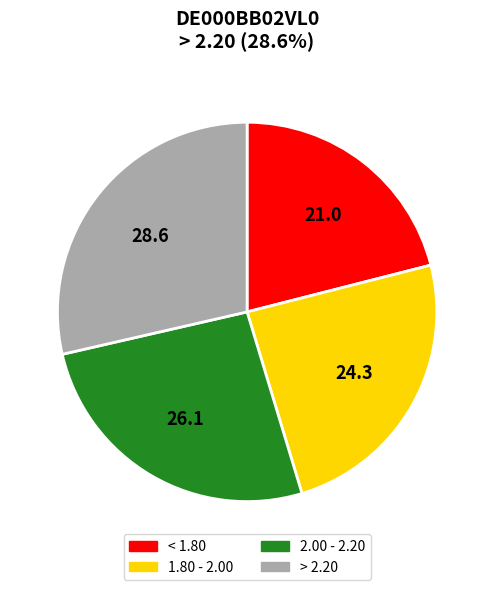

Combined, do 1.80 - 2.00 and < 1.80 account for over 50%?

No